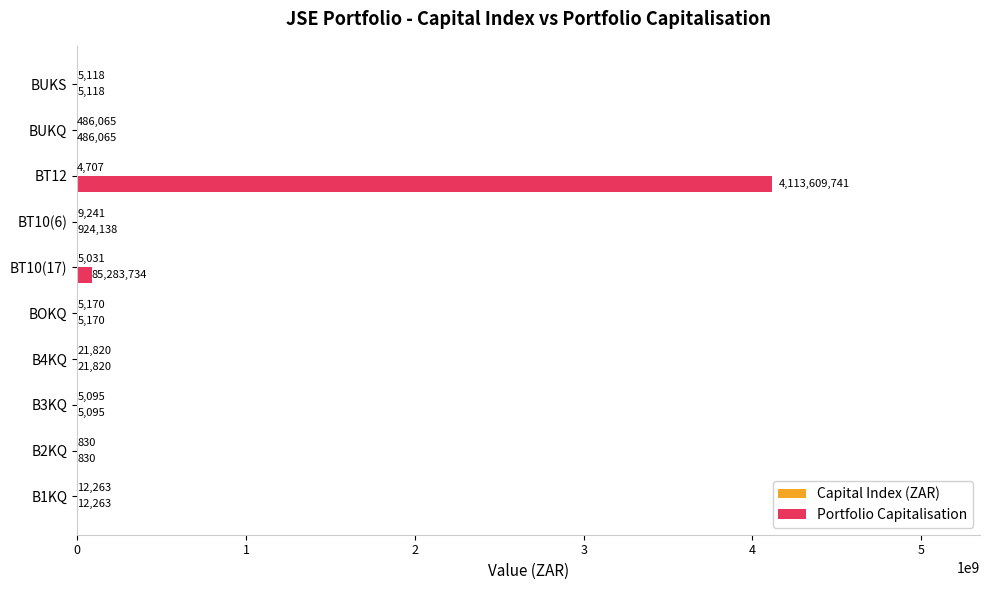

What is the maximum value for Portfolio Capitalisation?

4113609741.0